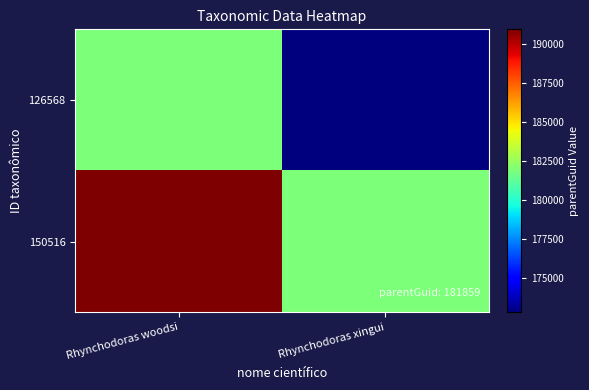

Between Rhynchodoras woodsi and Rhynchodoras xingui, which series saw the biggest shift?

126568